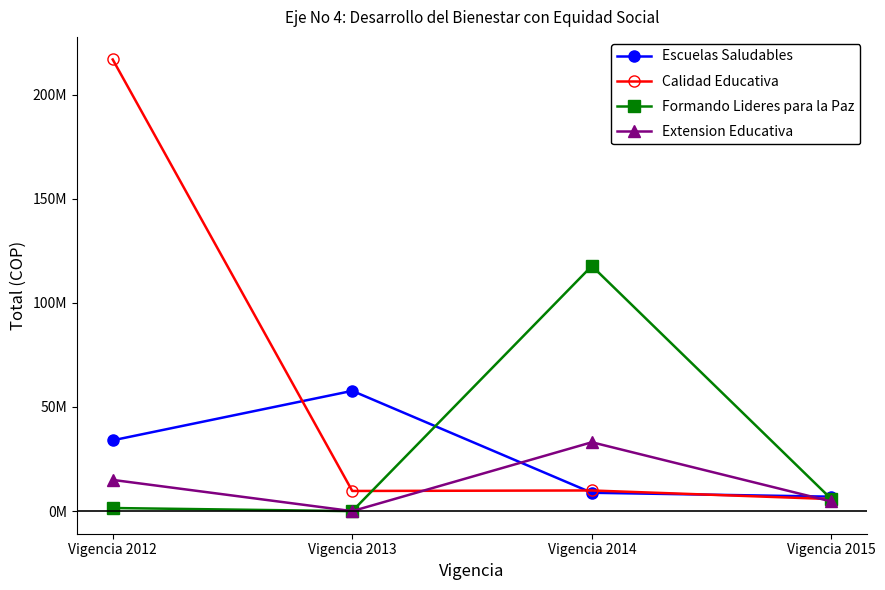

What are all the series names shown in the legend?

Escuelas Saludables, Calidad Educativa, Formando Lideres para la Paz, Extension Educativa